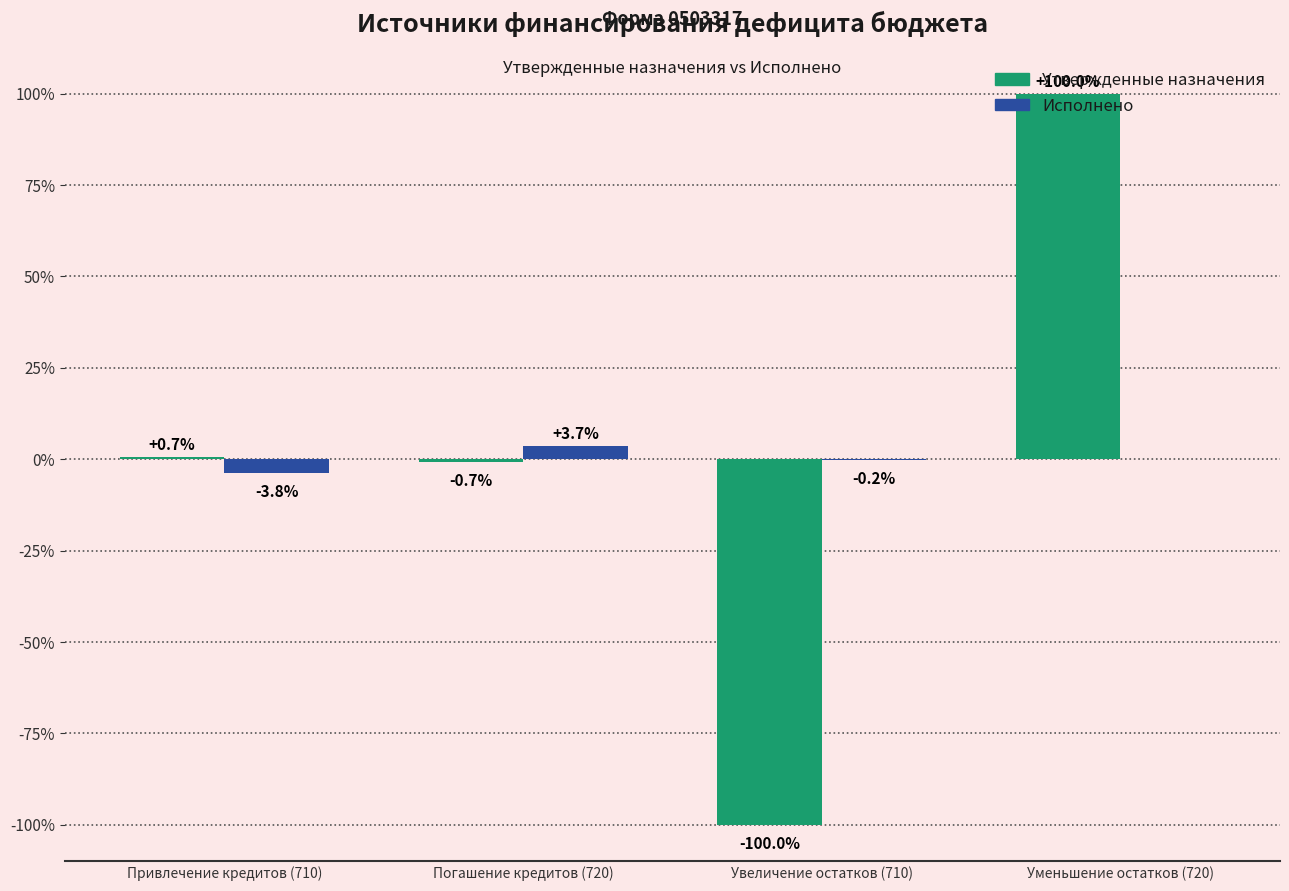

Is the value of Утвержденные назначения at Увеличение остатков (710) greater than the value of Исполнено at Увеличение остатков (710)?

No